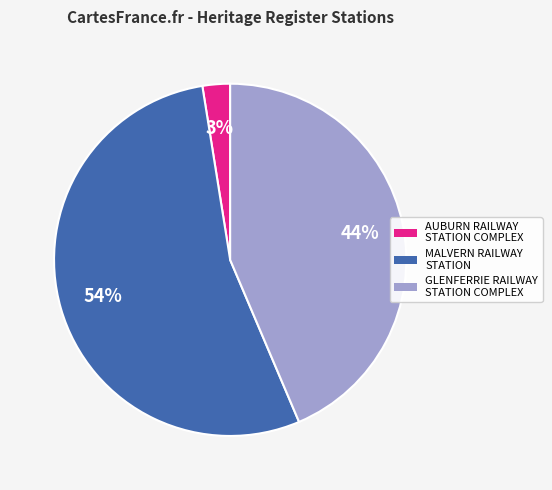

Is it true that MALVERN RAILWAY STATION is 54% of the pie?

True